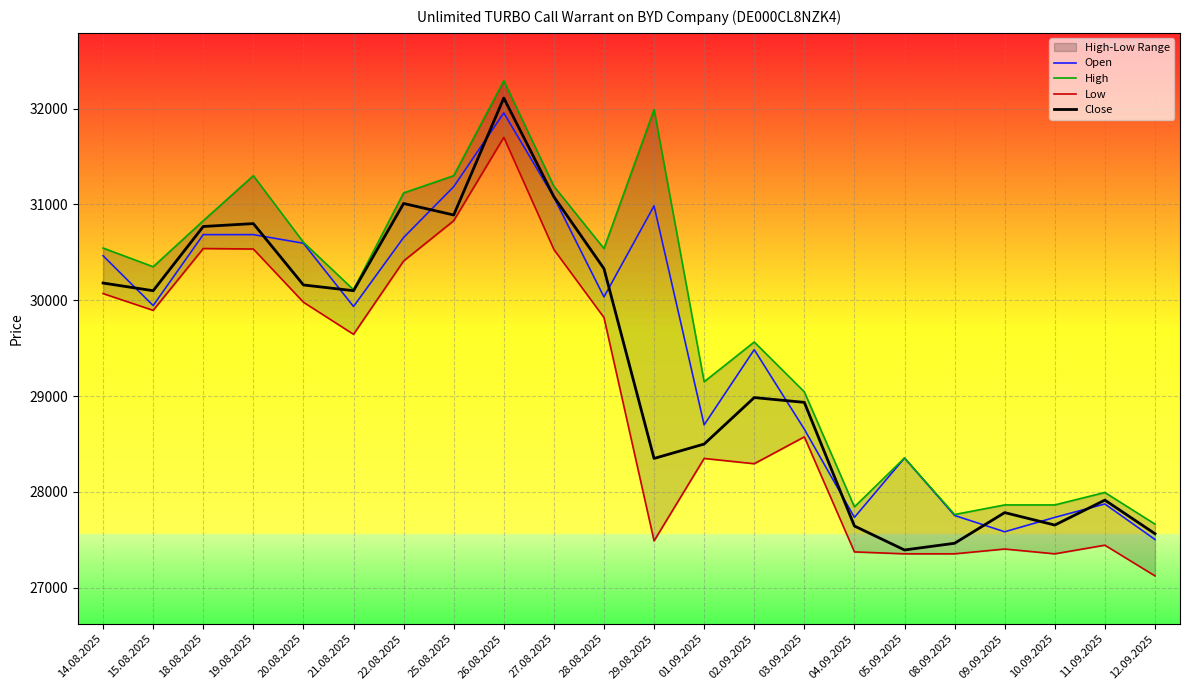

What is the label of the 7th point from the left?

22.08.2025